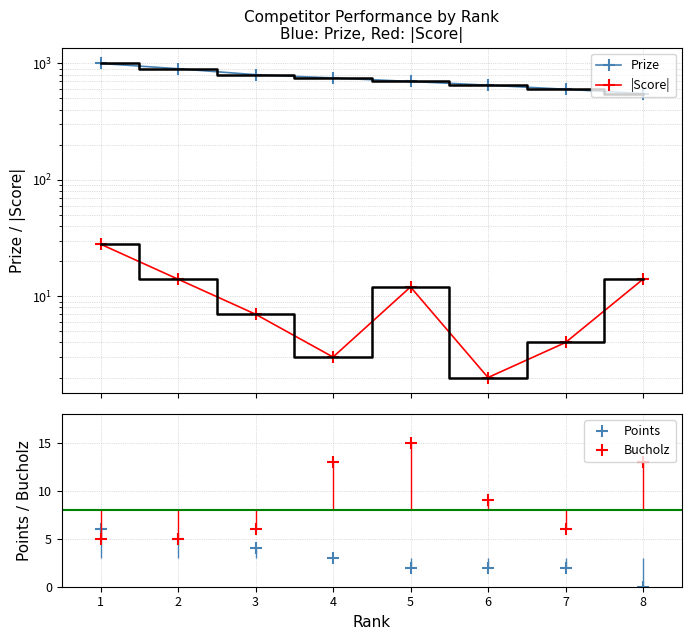

Count the number of categories in the chart.

8